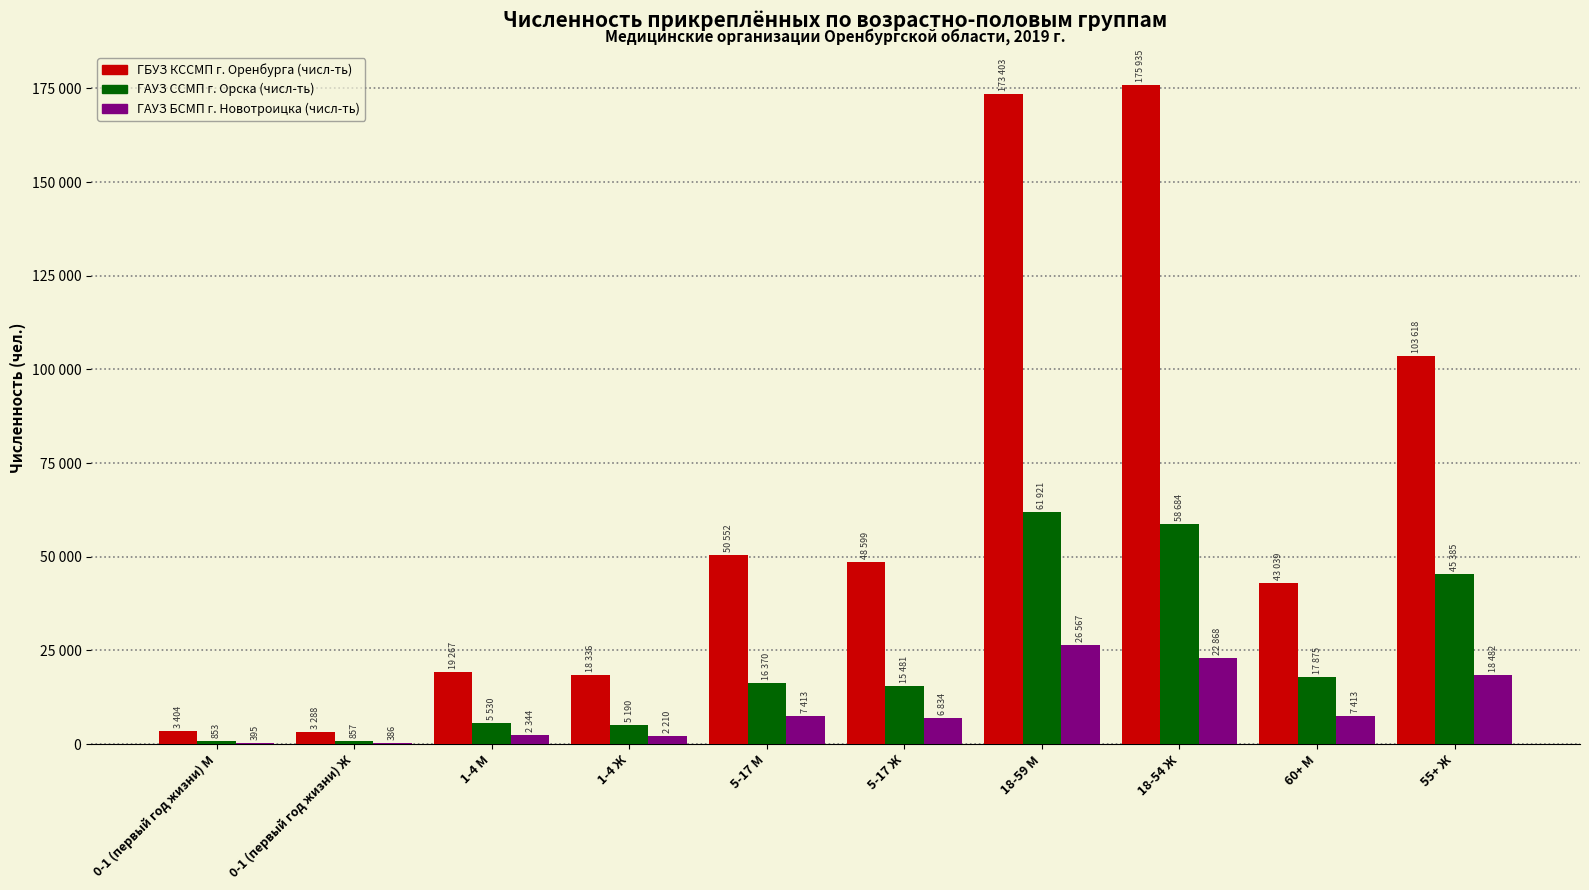

Are the bars grouped side by side (vs. stacked)?

Yes